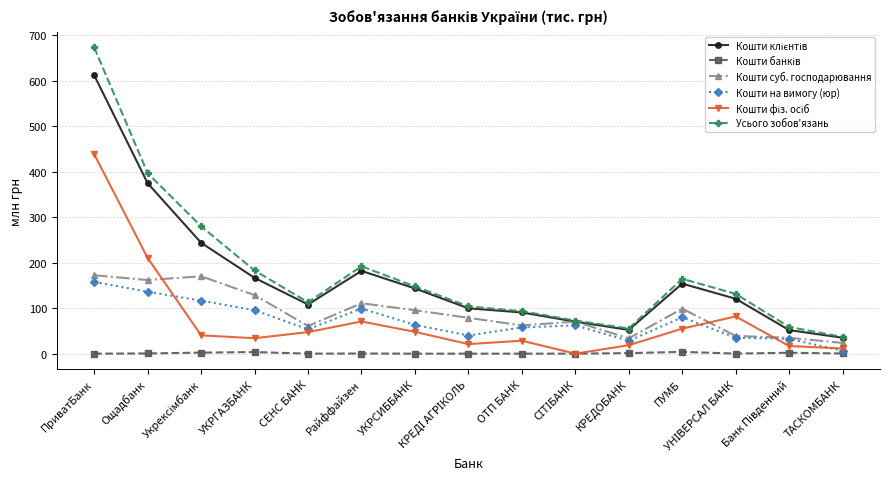

How many lines are shown in the chart?

6